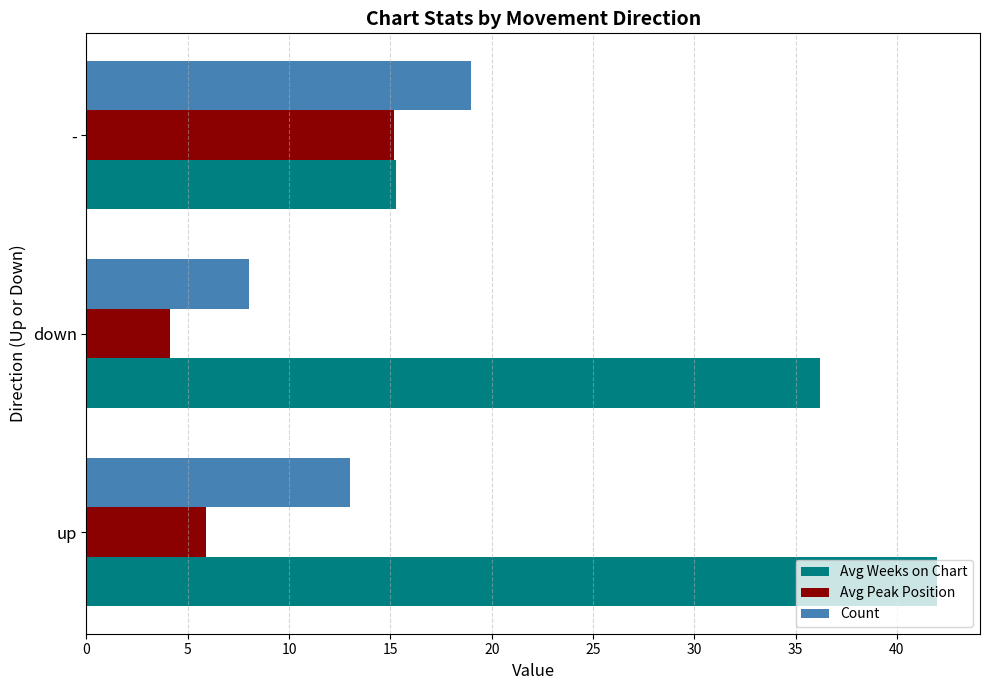

Which series changed the most between down and -?

Avg Weeks on Chart